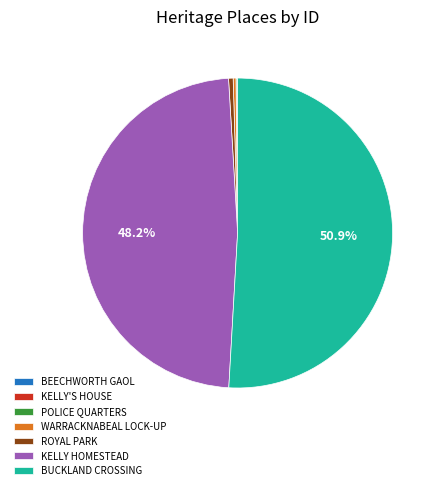

Does any single category account for the majority?

Yes